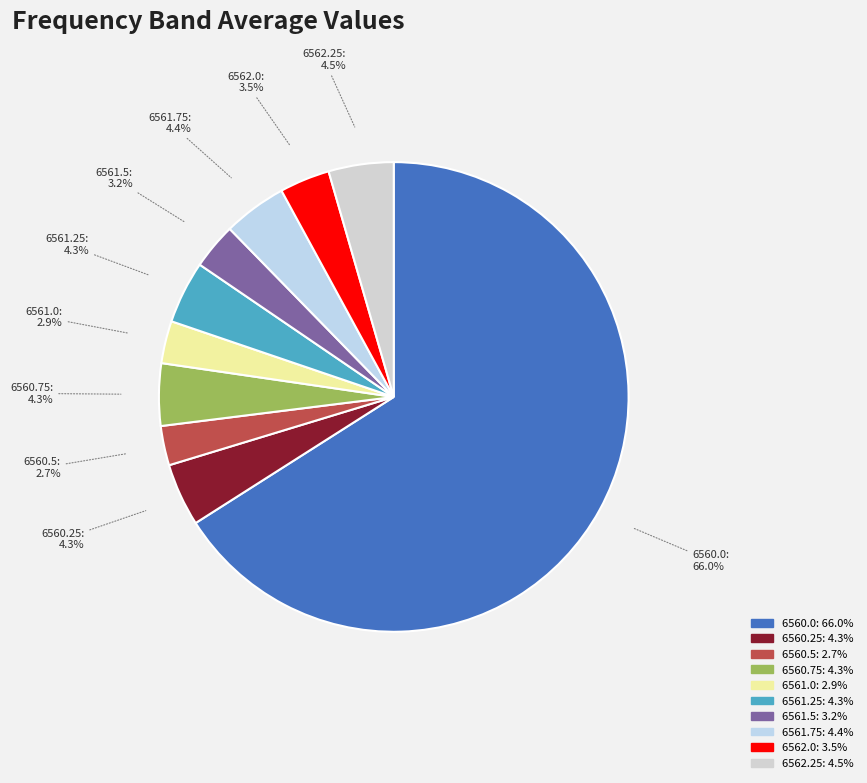

Do 6561.0 and 6562.0 together represent more than half of the pie?

No